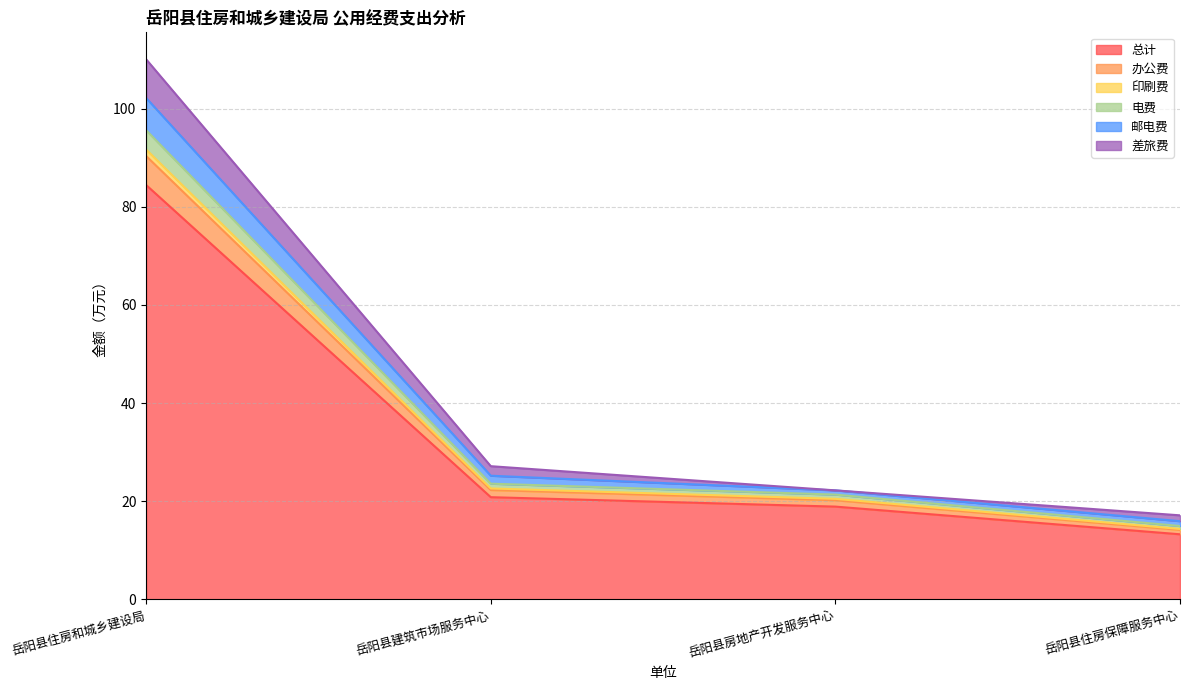

At which label does 总计 reach its minimum?

岳阳县住房保障服务中心